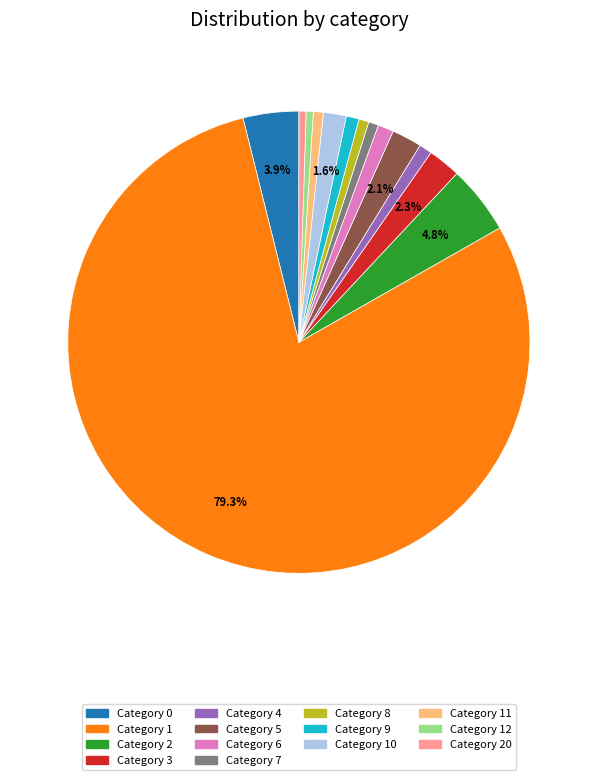

Does any single category account for the majority?

Yes